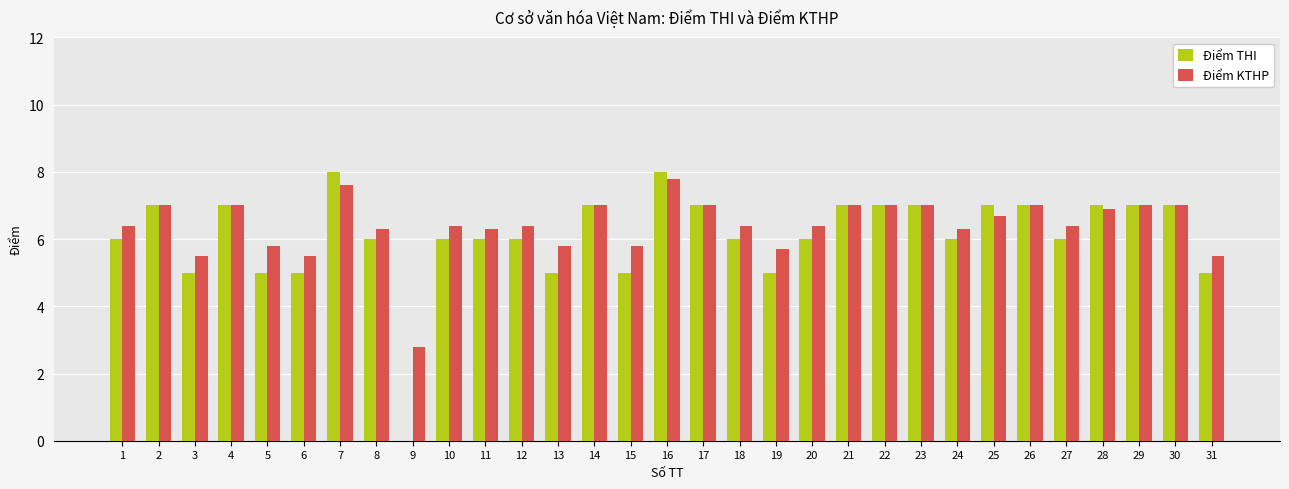

Between 17 and 19, which series saw the biggest shift?

Điểm THI